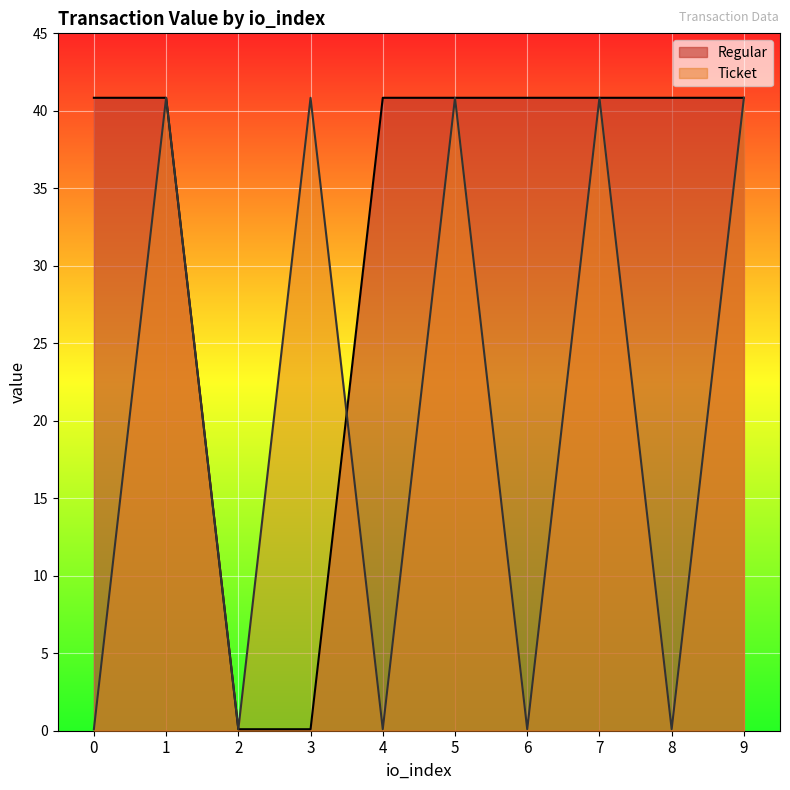

What are all the series names shown in the legend?

Regular, Ticket